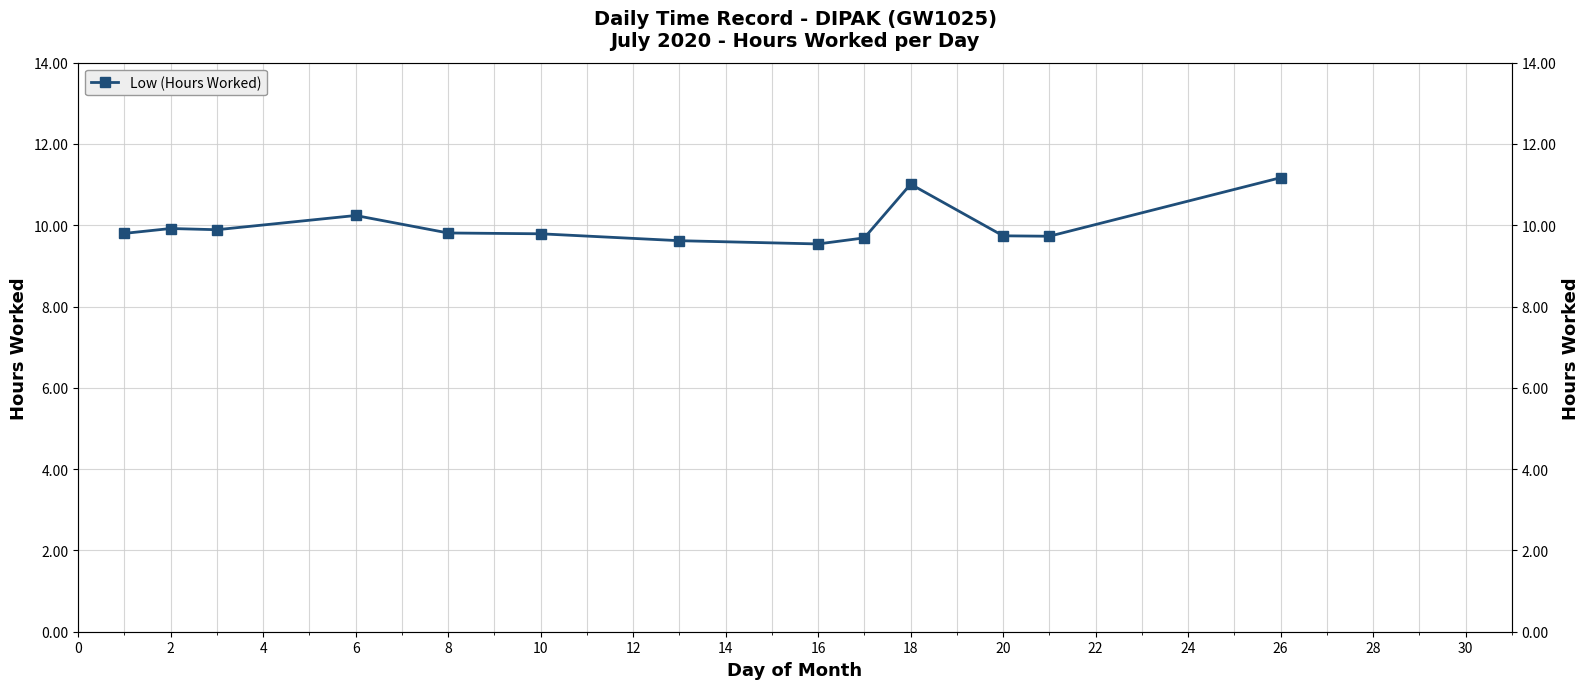

How many lines are shown in the chart?

1